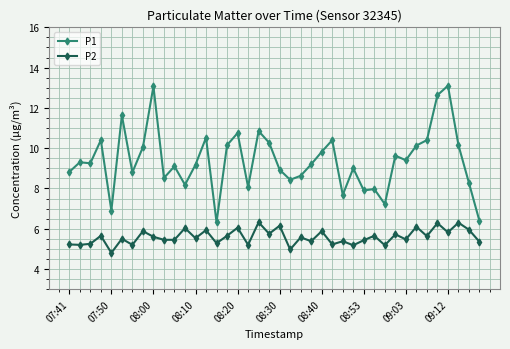

List the series in order of their overall mean, lowest first.

P2, P1